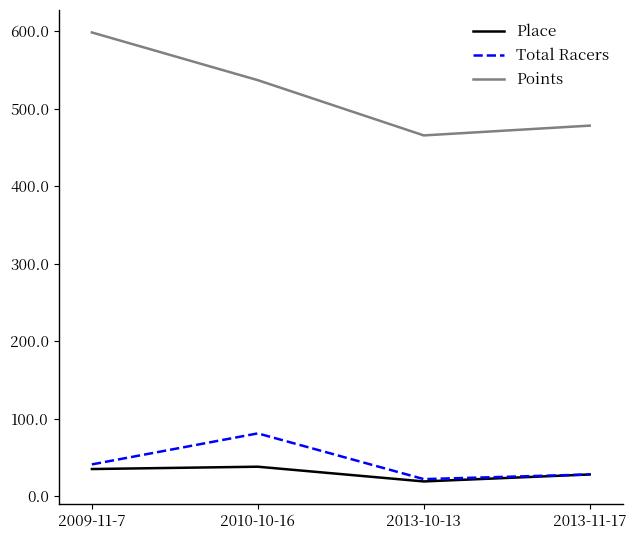

At how many categories does at least one series exceed 85?

4